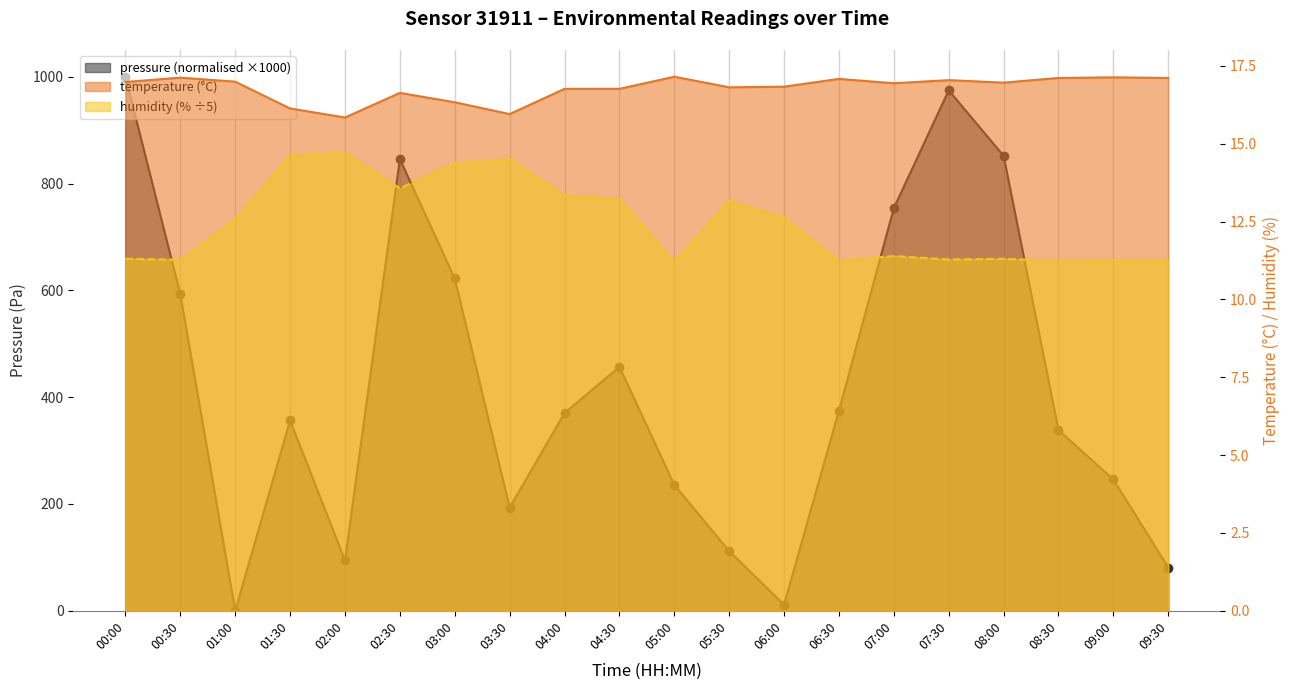

In pressure, how many points are lower than both neighbors (excluding endpoints)?

4